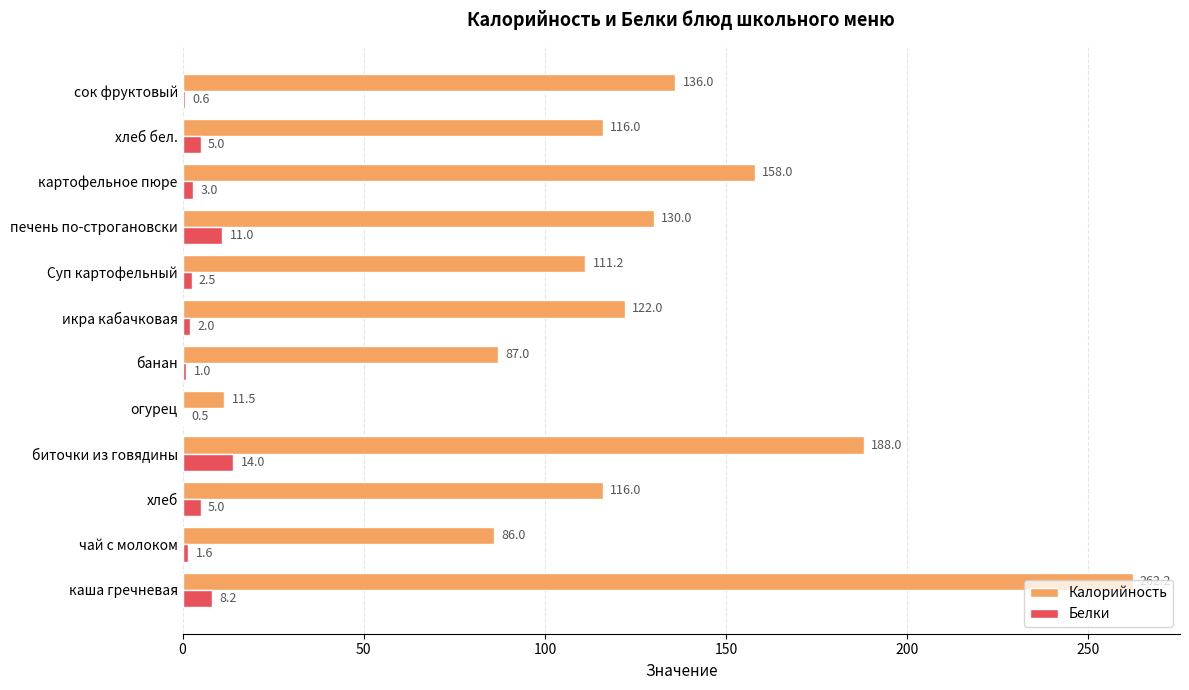

What are all the series names shown in the legend?

Калорийность, Белки